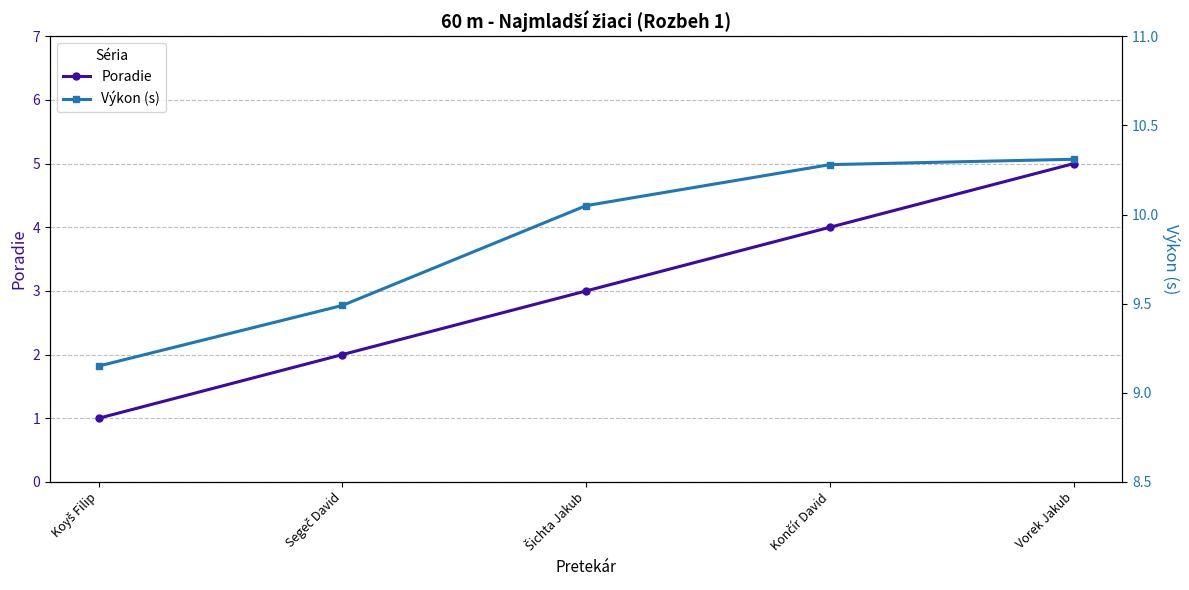

Does the chart have visible grid lines?

Yes